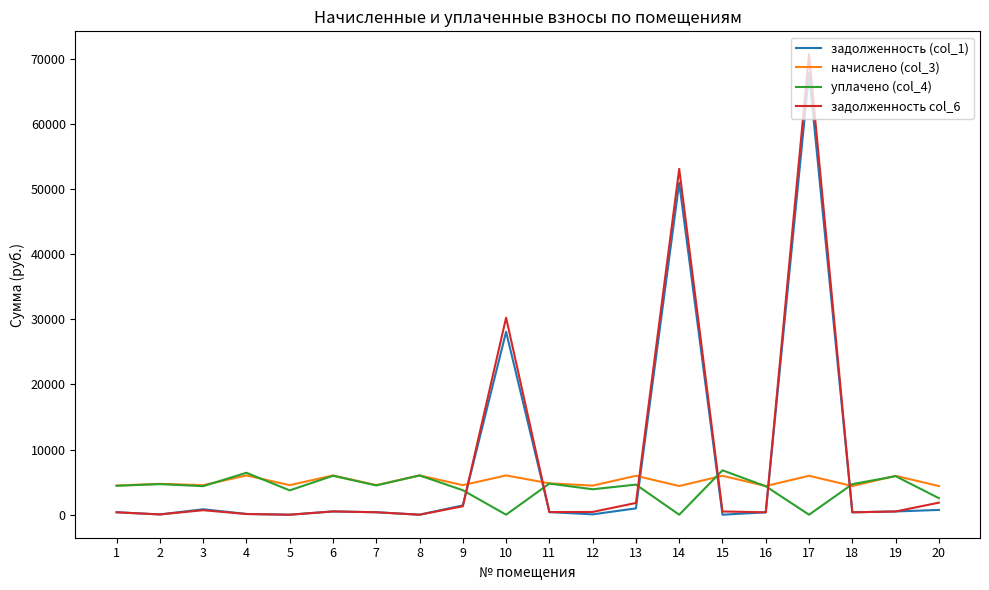

The уплачено (col_4) series shows 3758.3 at 9. True or false?

True